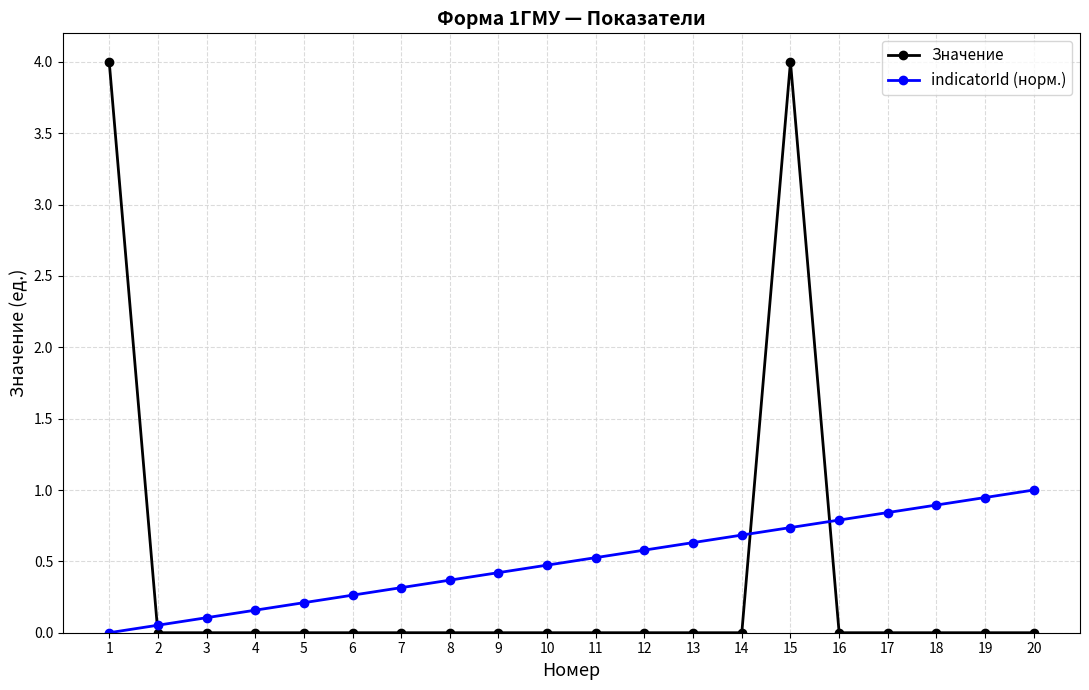

Which series has the largest range (max minus min)?

Значение